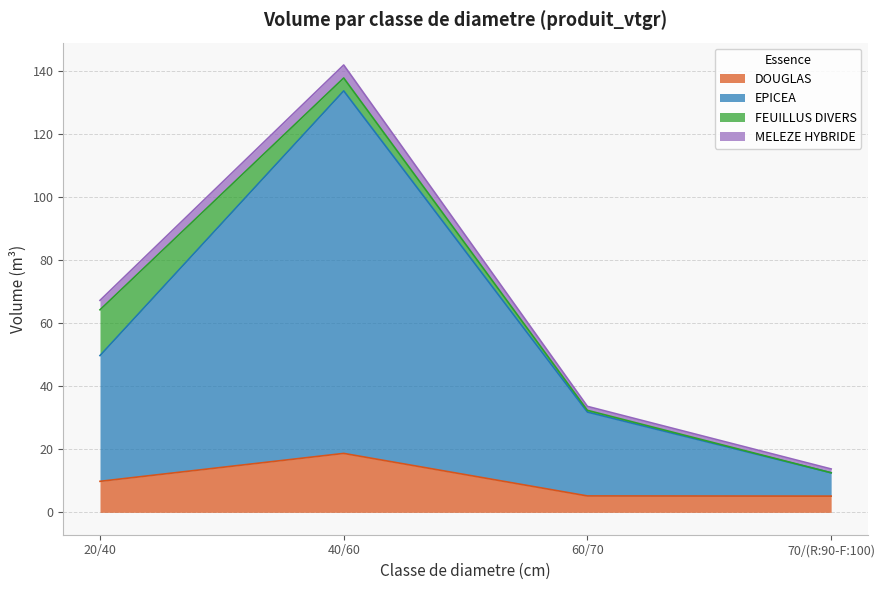

What is the maximum value for DOUGLAS?

18.7